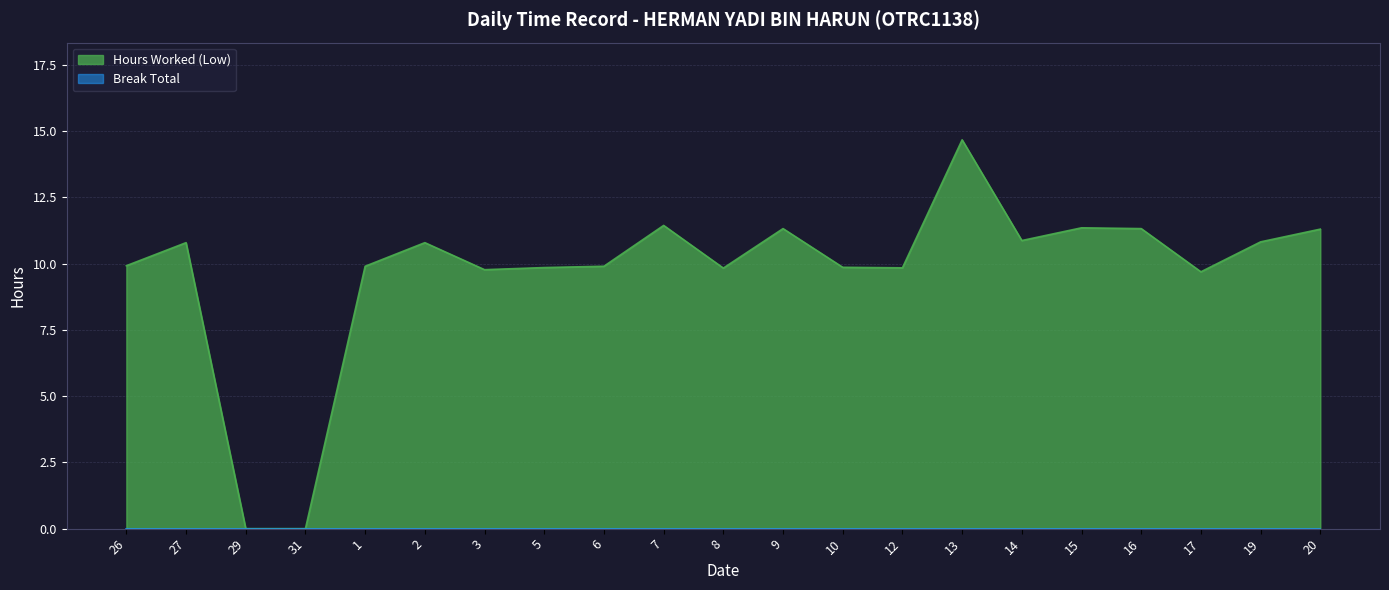

How many values exceed 9?

19